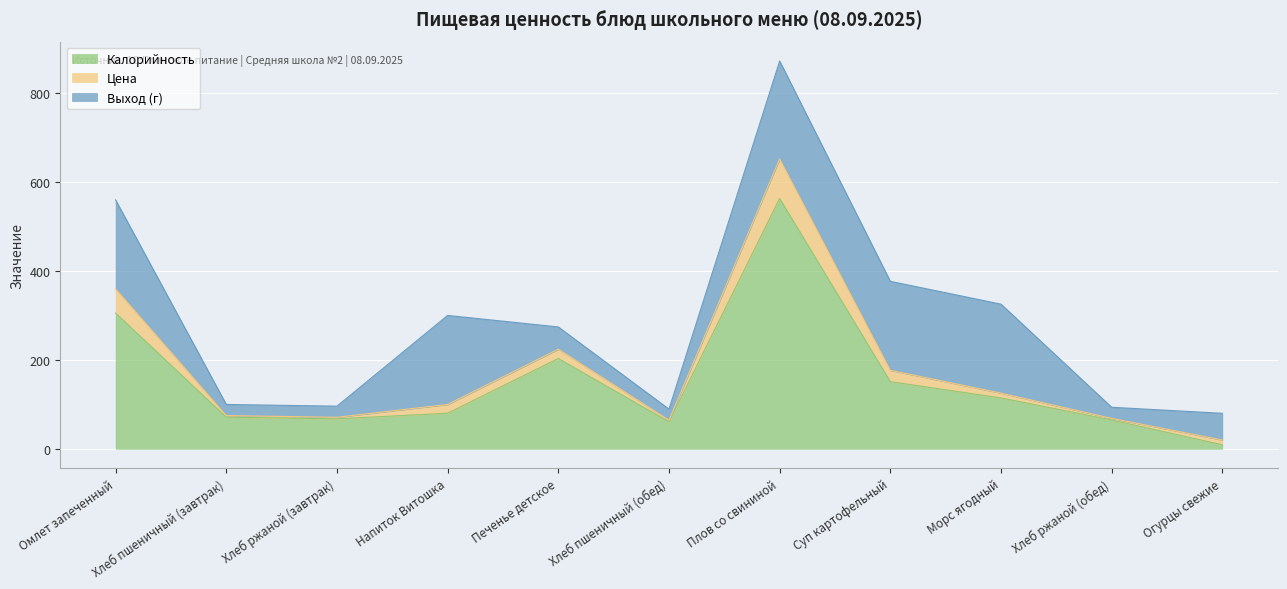

In Выход (г), how many points are lower than both neighbors (excluding endpoints)?

2